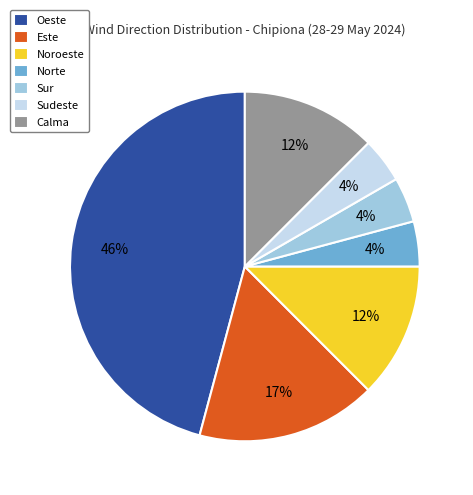

Which category has the biggest portion of the pie?

Oeste